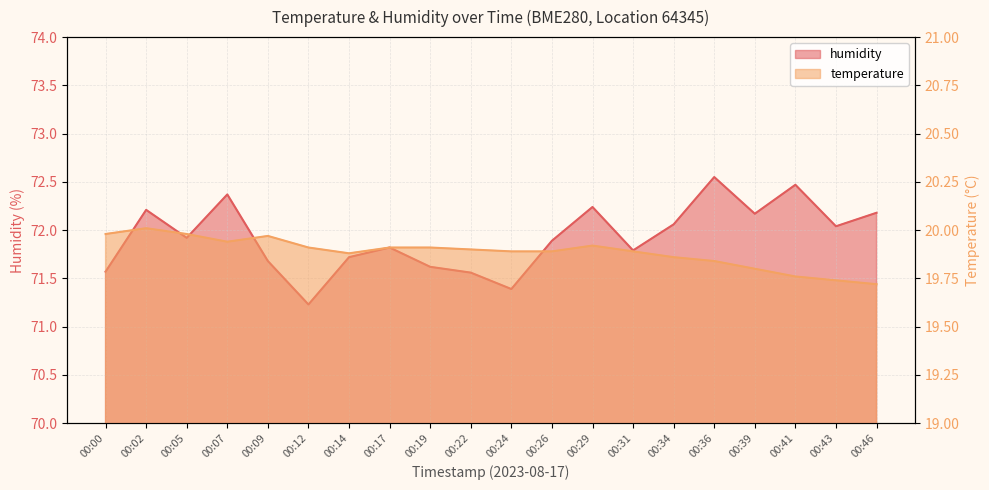

What is the value of the temperature point at the 10th from the left?

19.9